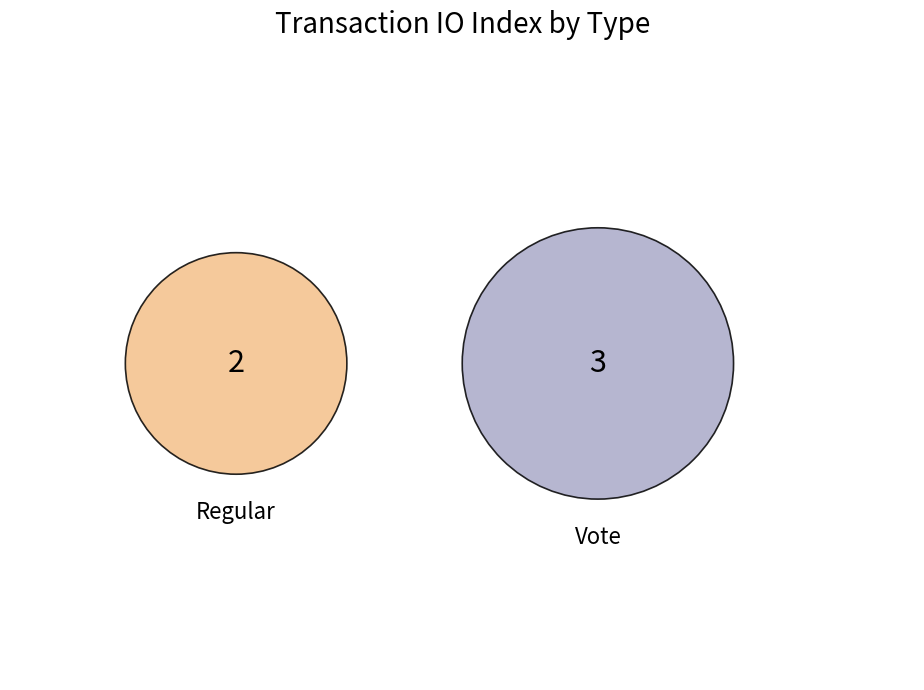

Which category has the smallest portion of the pie?

Regular